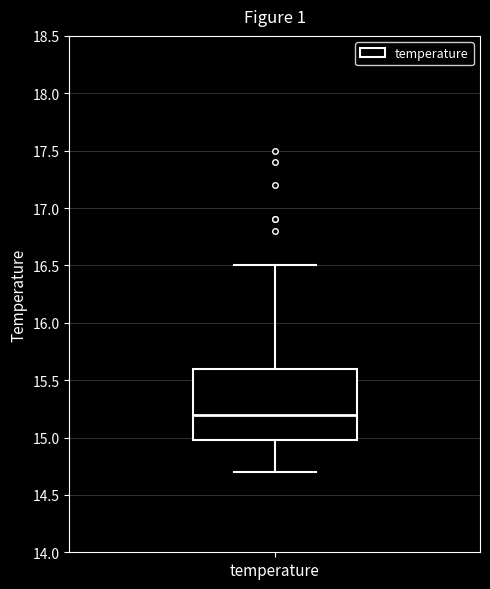

Where does the upper whisker of the box for temperature end on the y-axis? The values are not printed on the chart, so give them approximately, as read against the axis.

16.5